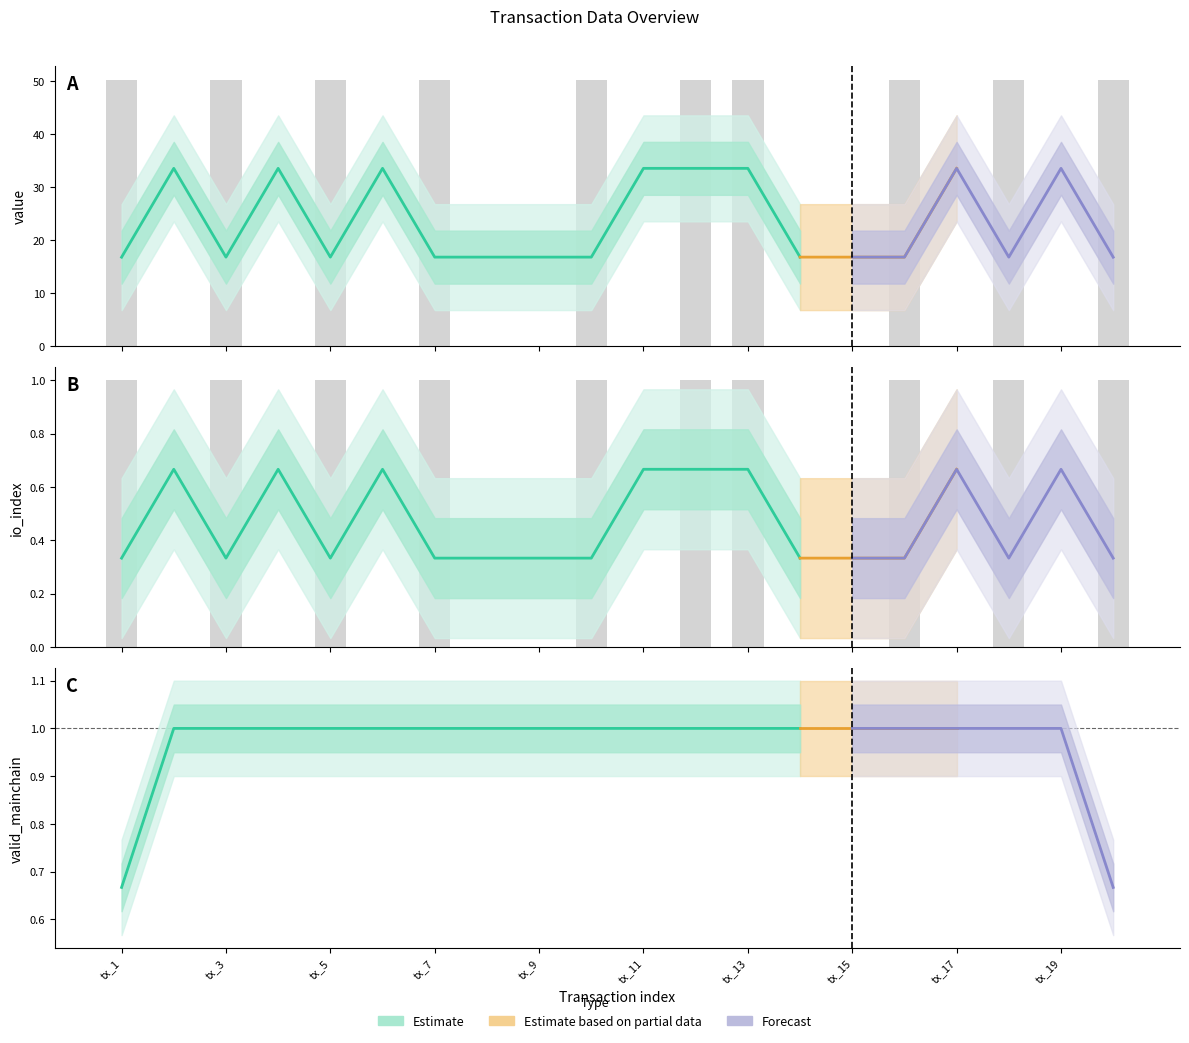

Are the bars horizontal?

No